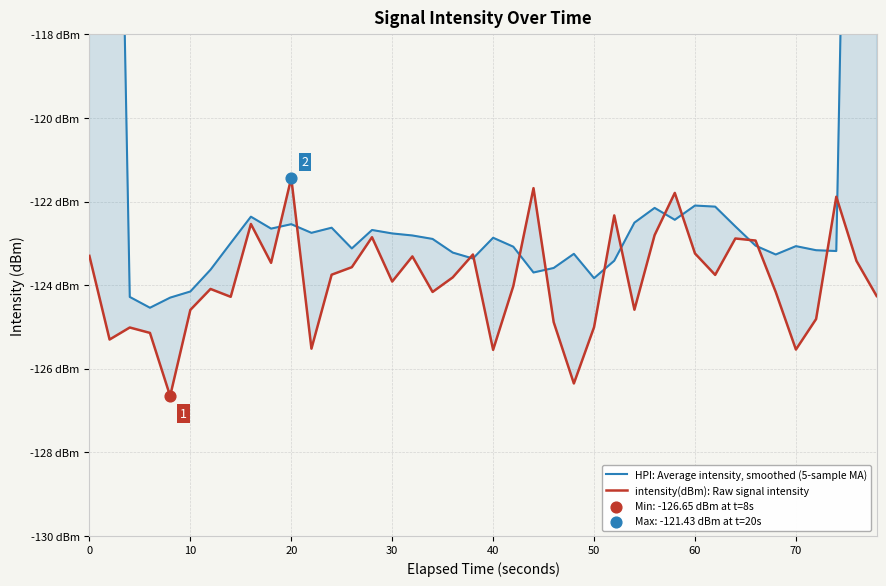

At how many categories does at least one series exceed -124?

36